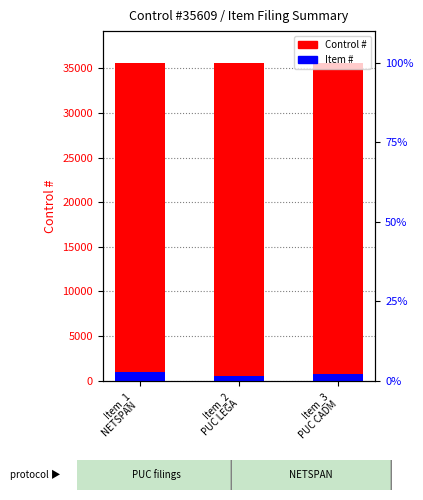

What position from the left is Item_2
PUC LEGA?

2